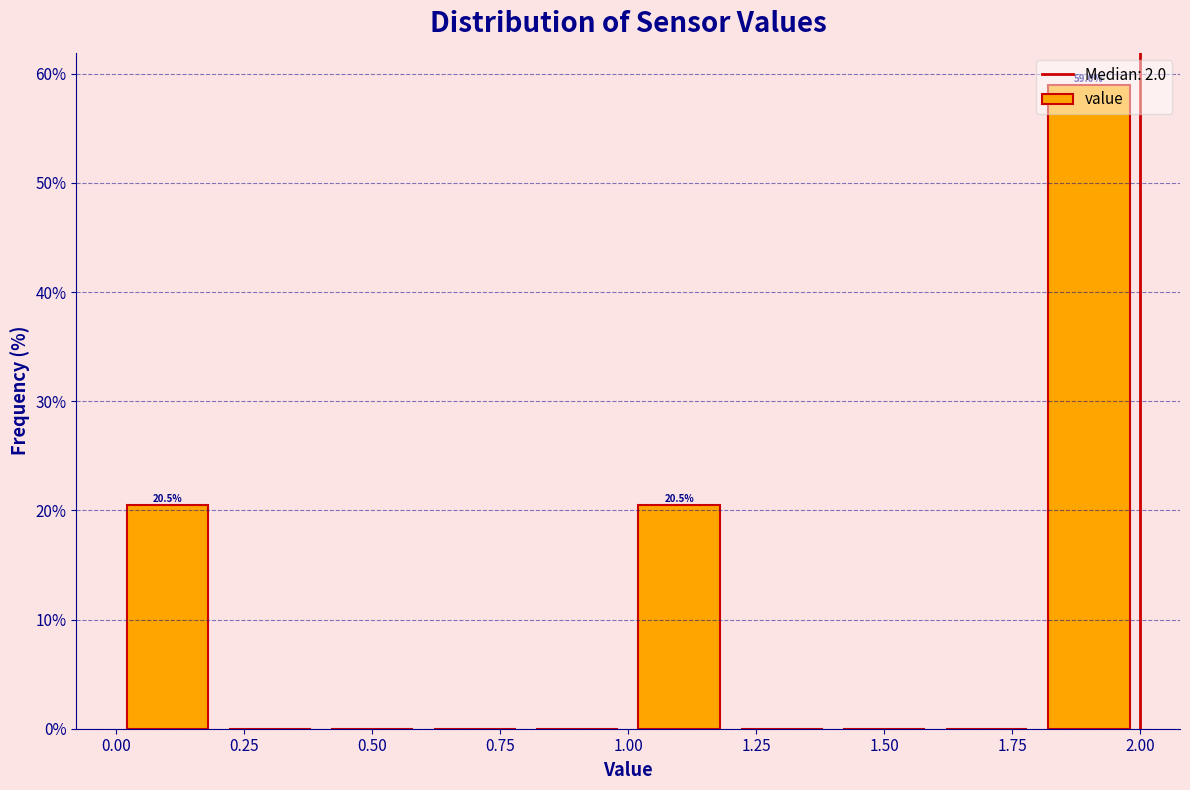

Which range on the x-axis has the tallest bar?

1.8 to 2.0